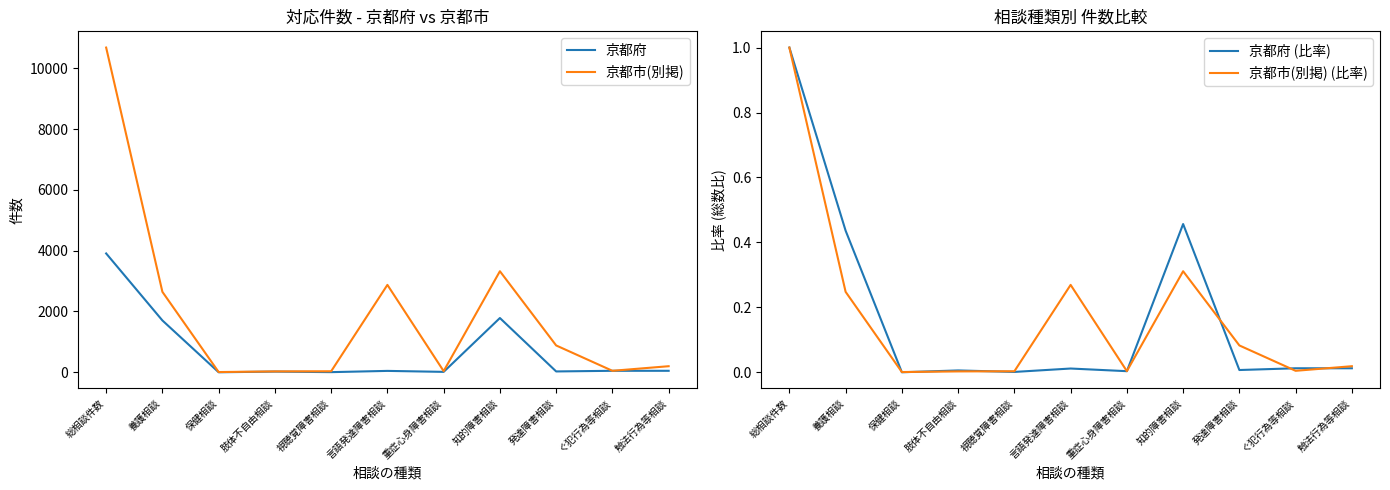

Which category has the lowest value across all series?

保健相談